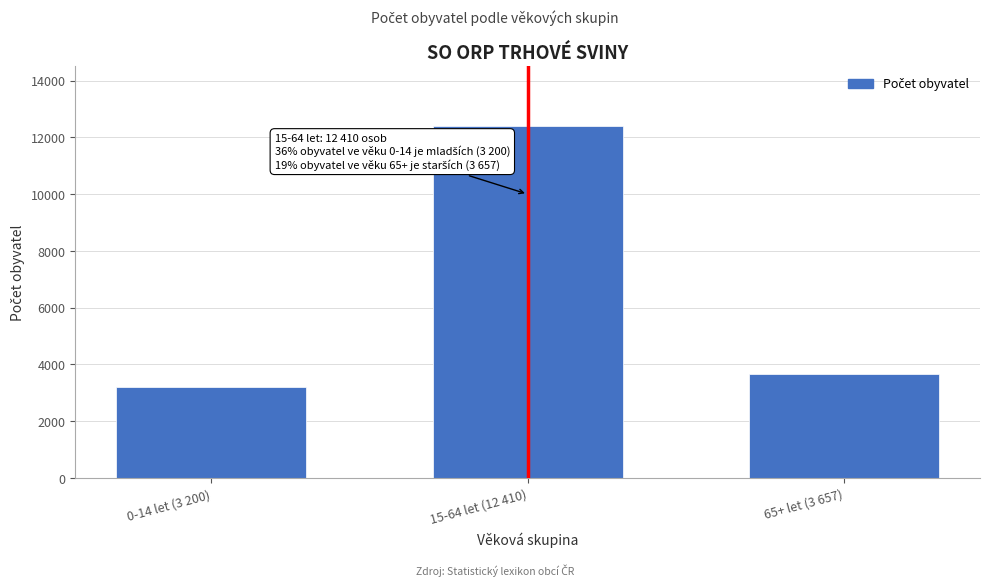

Reading left to right, list all the values displayed in this chart.

3200	12410	3657